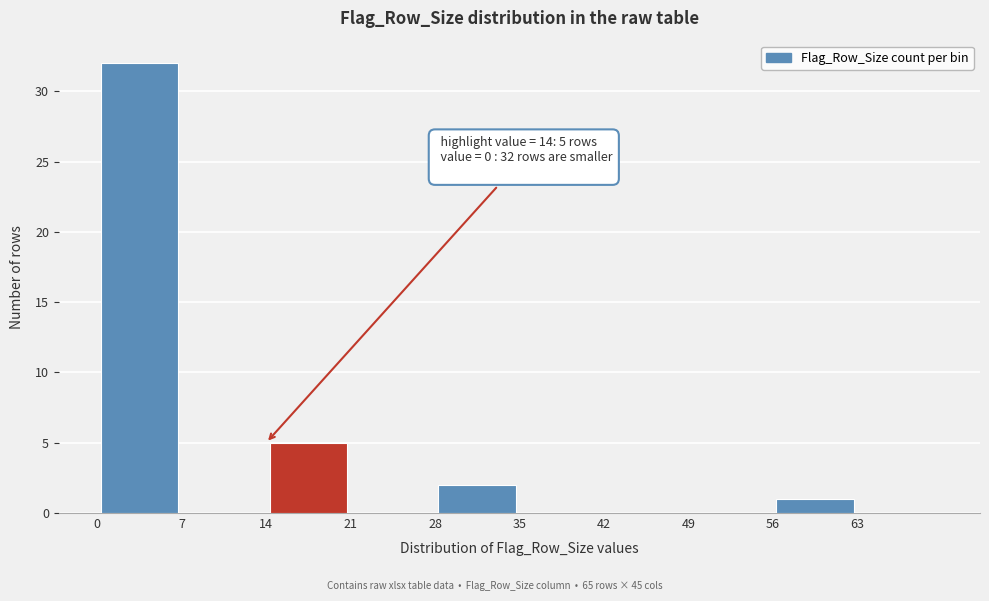

Over which range of the x-axis is the bar tallest?

0 to 7